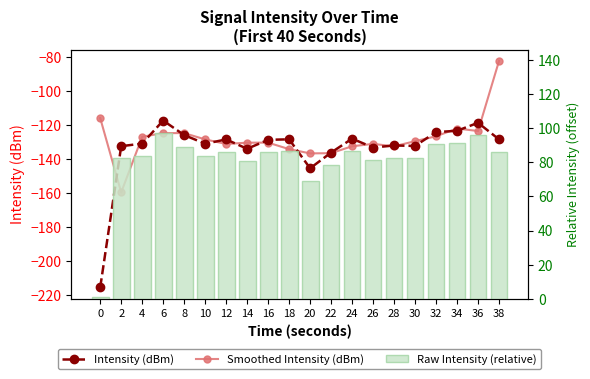

Which category has the lowest value in the Smoothed Intensity (dBm) series?

2